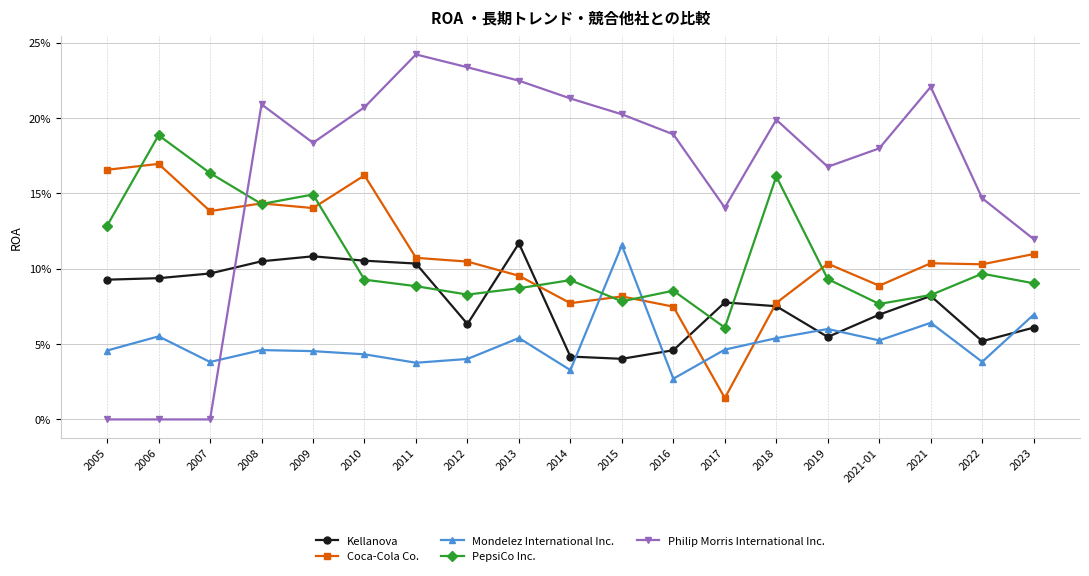

What are all the series names shown in the legend?

Kellanova, Coca-Cola Co., Mondelez International Inc., PepsiCo Inc., Philip Morris International Inc.